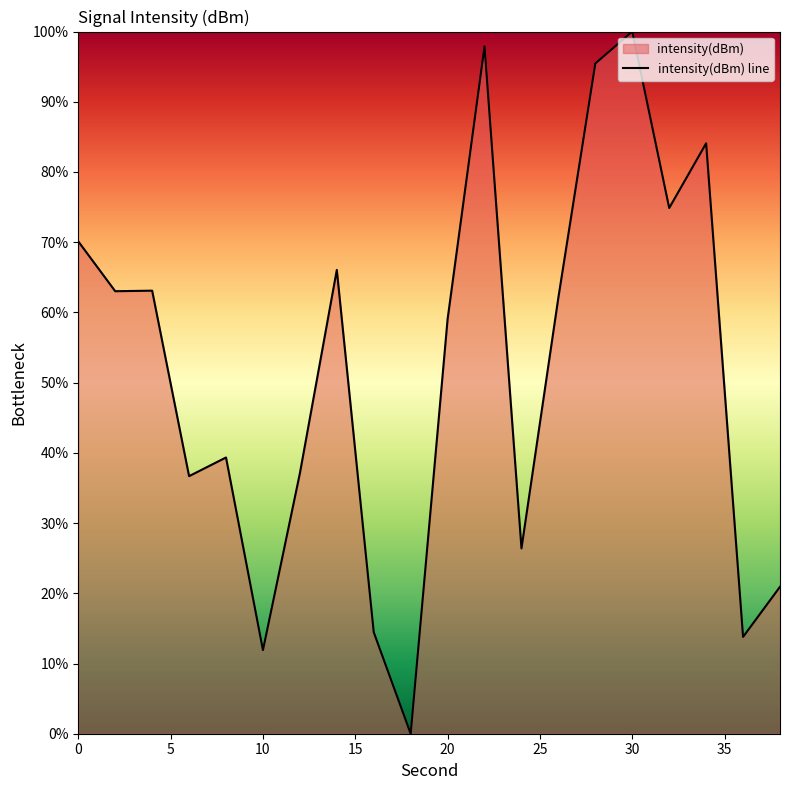

How many values are above zero?

19